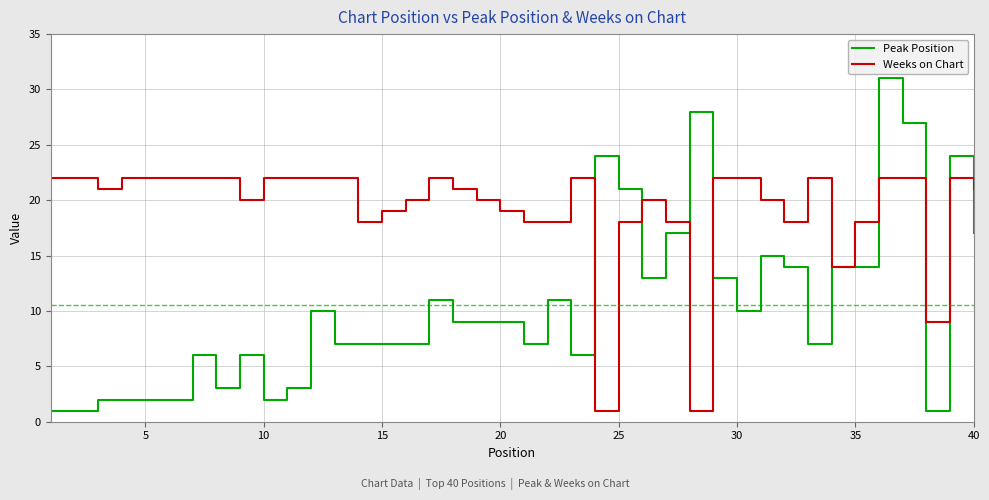

Rank the series by their average value, from highest to lowest.

Weeks on Chart, Peak Position